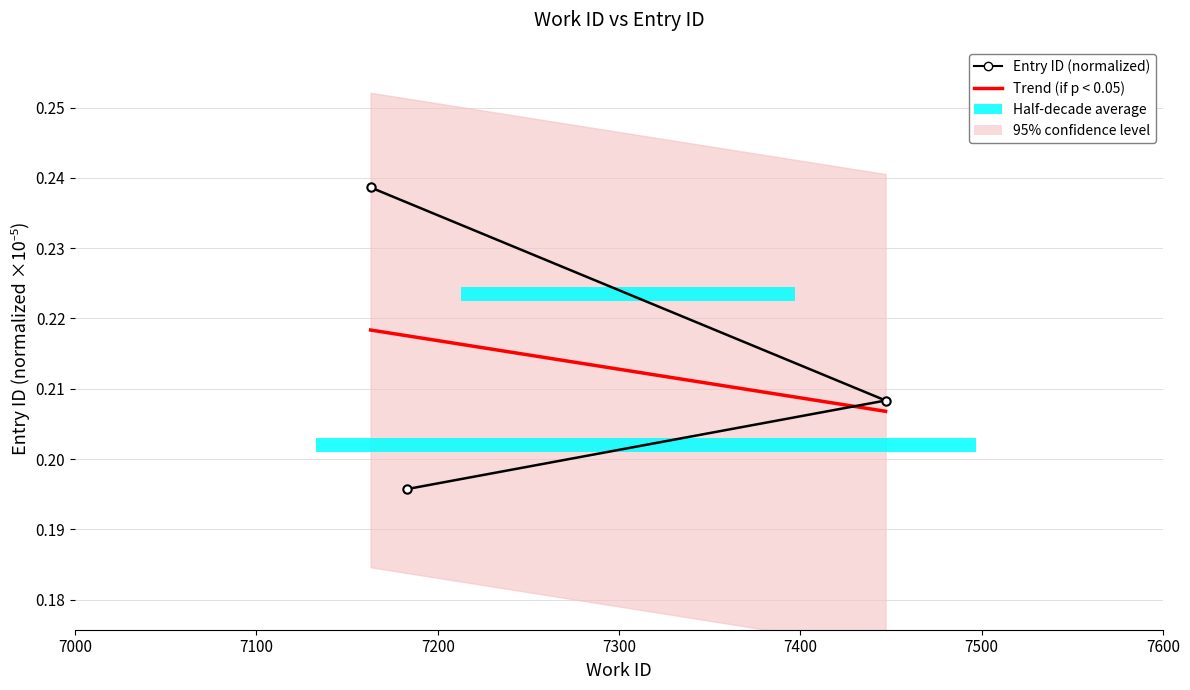

At which category does the chart reach its minimum across all series?

7183